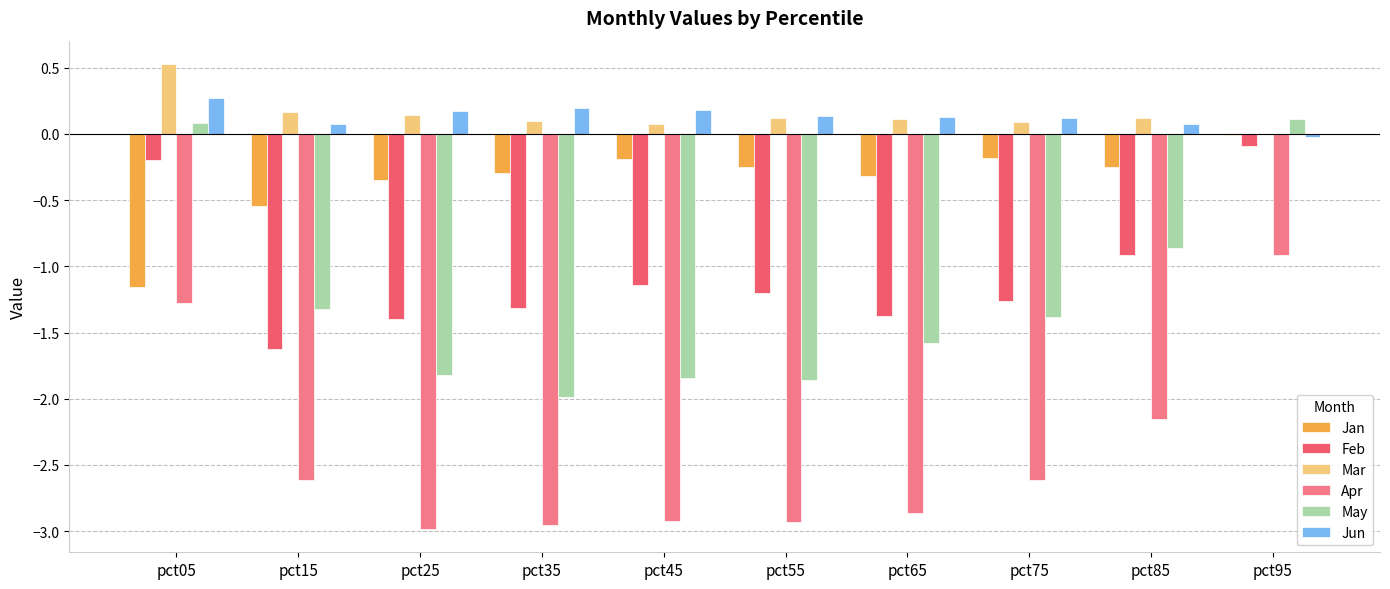

What is the sum of the Apr values at pct65 and pct75?

-5.5